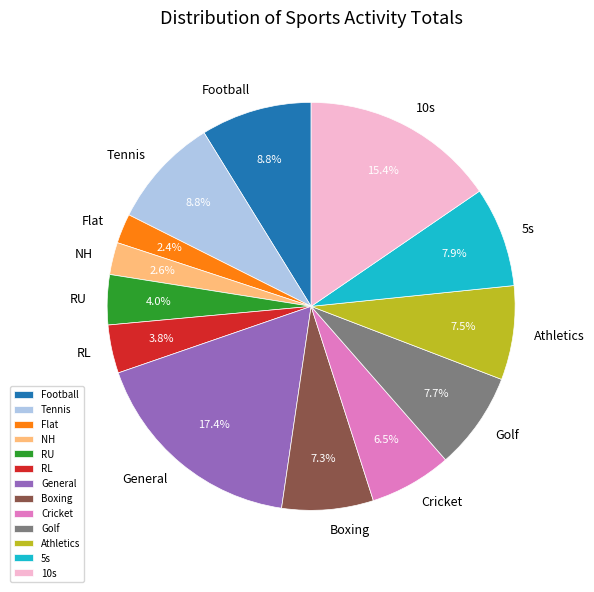

Does any single category account for the majority?

No